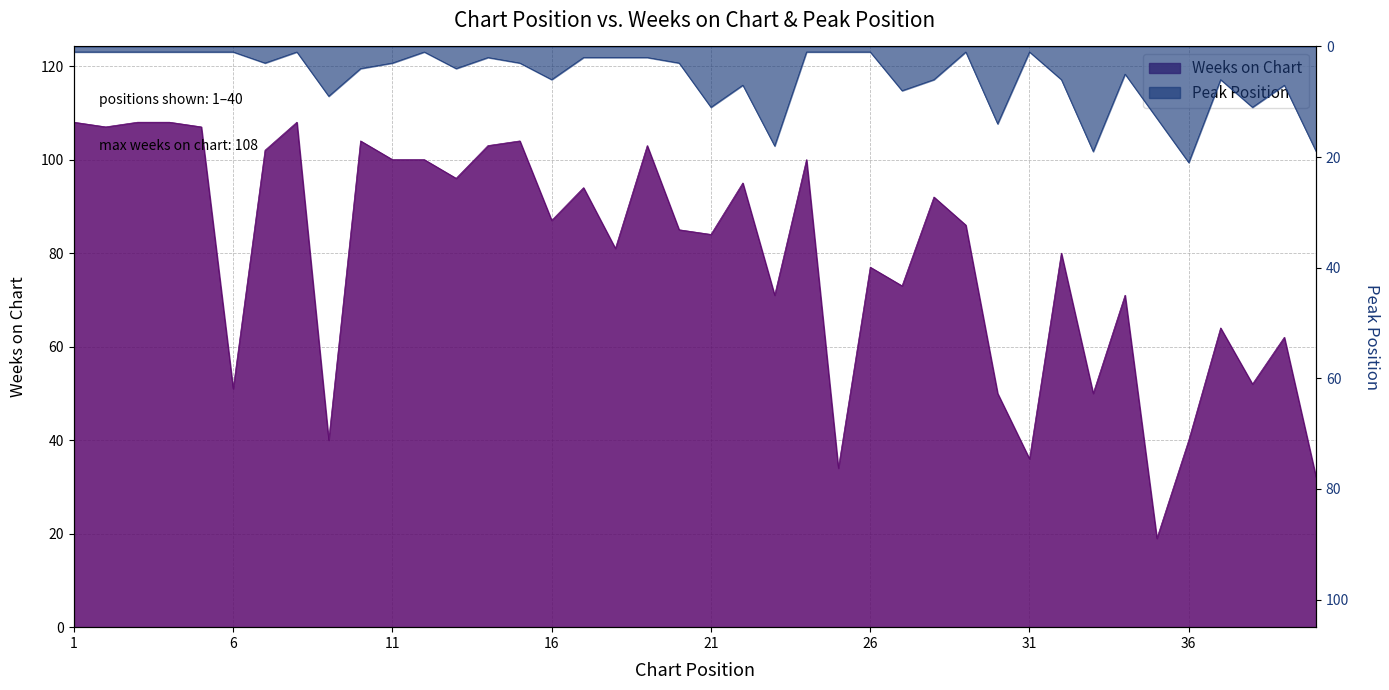

Which series has the widest spread of values?

Weeks on Chart